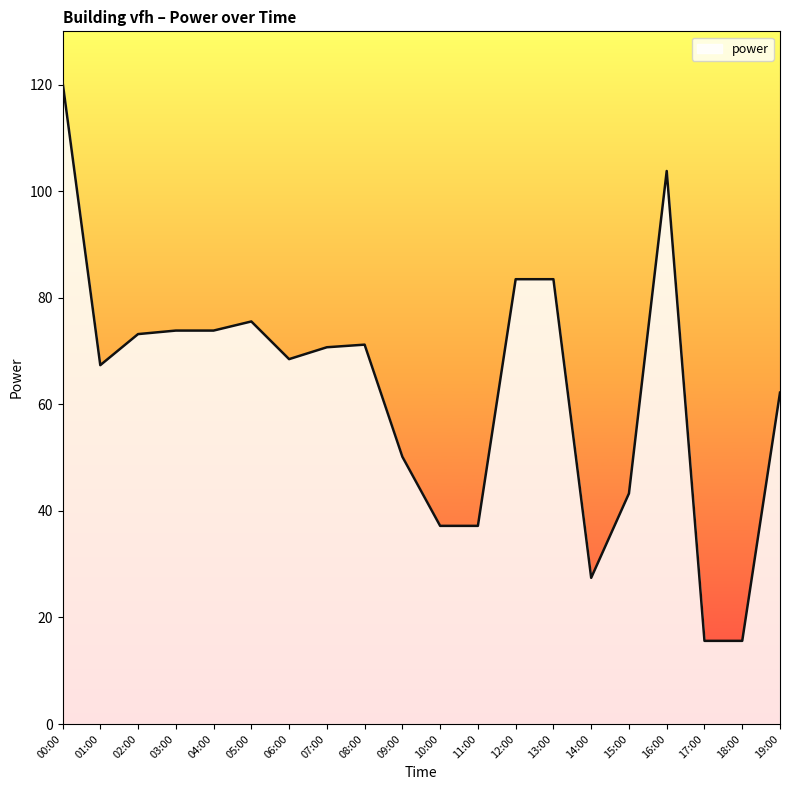

What is the minimum value shown in the chart?

15.6